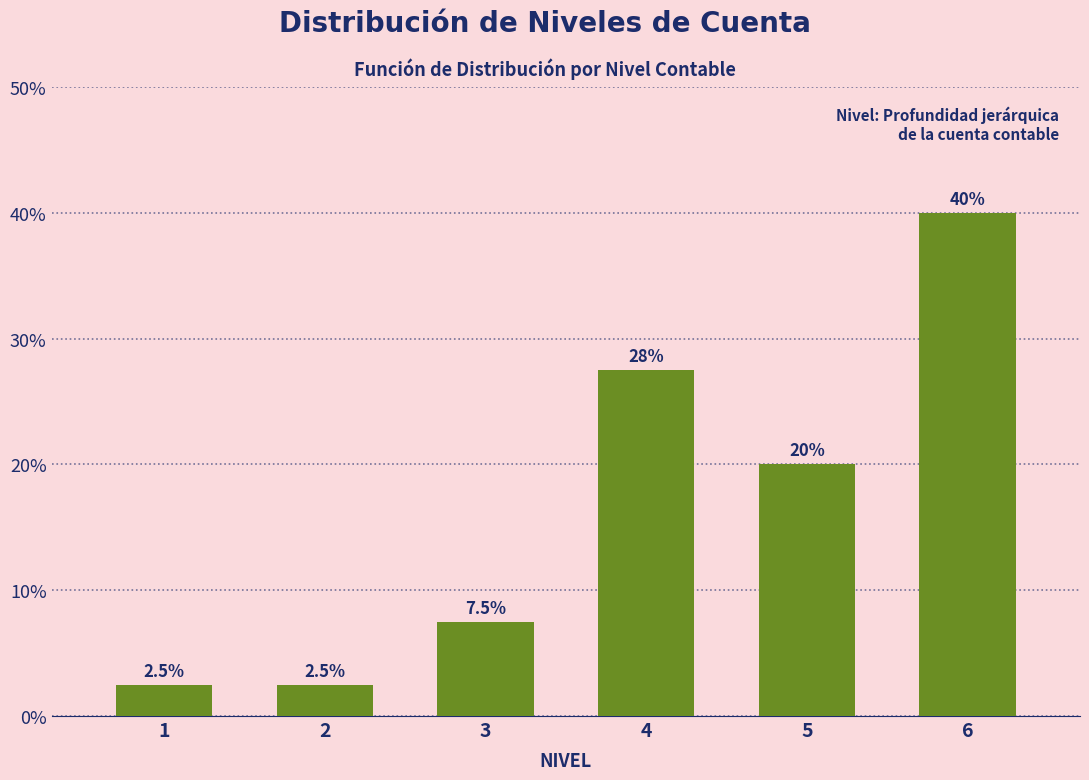

Reading left to right, what are all the values shown in this chart?

1=2.5	2=2.5	3=7.5	4=27.5	5=20.0	6=40.0